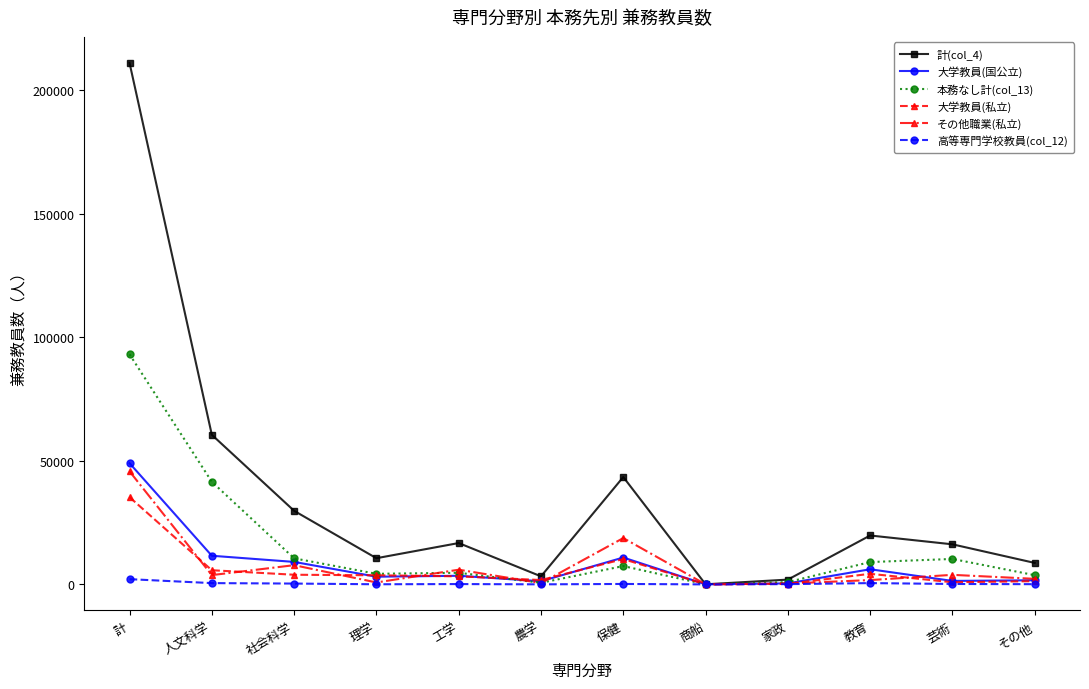

What is the minimum value for その他職業(私立)?

15